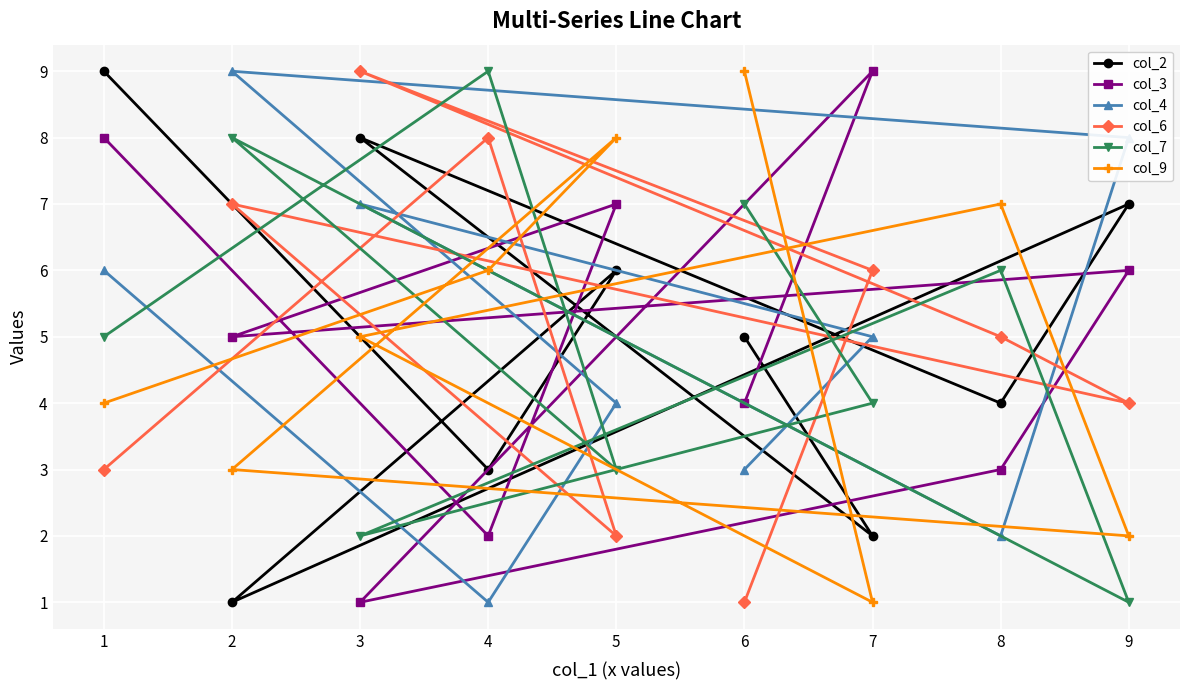

The value of col_2 at 2 is 1. True or false?

True